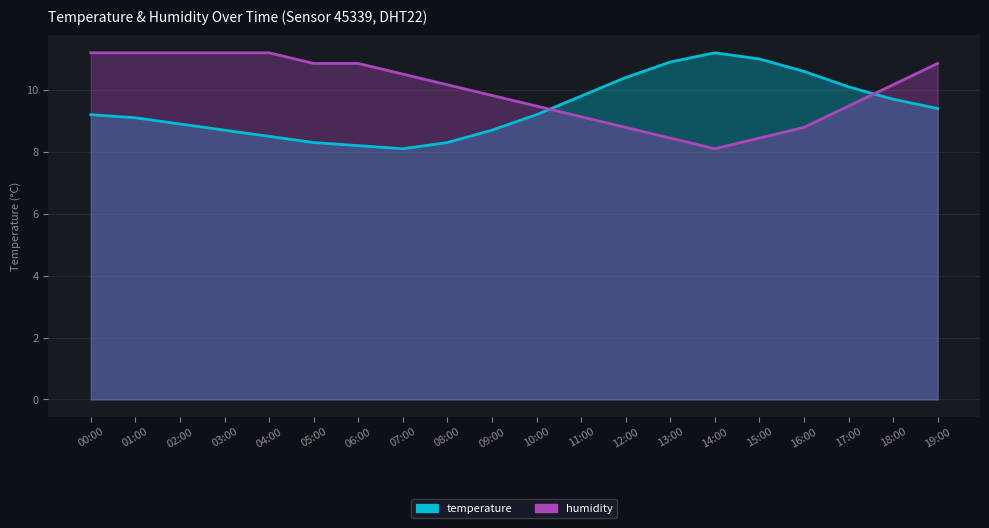

Which series has the widest spread of values?

temperature